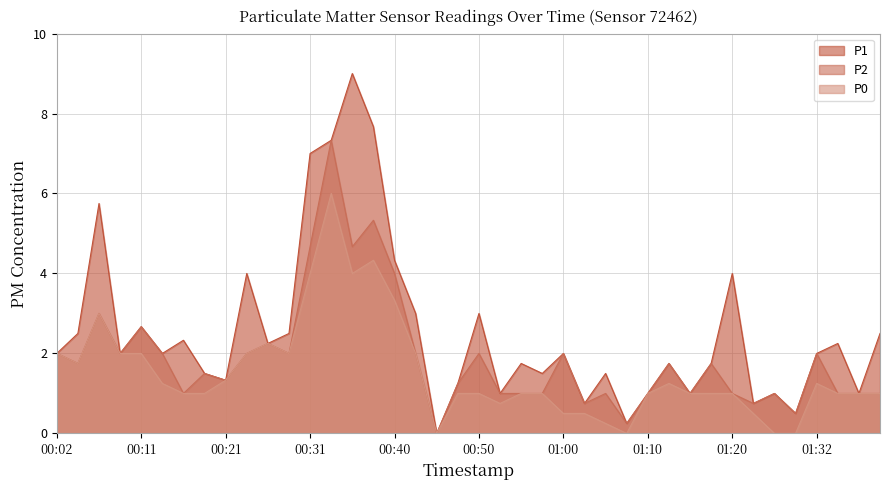

How many interior local valleys does the P0 series have?

6